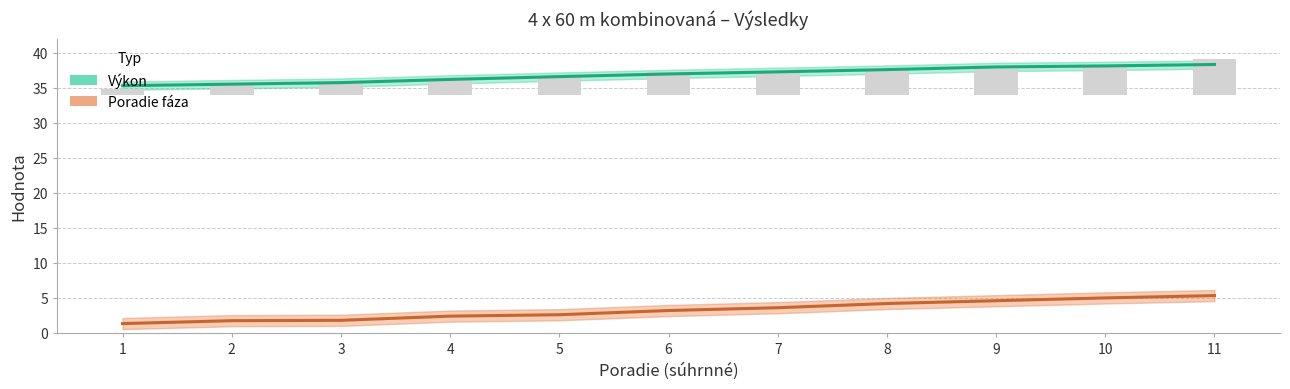

What is the difference between the maximum and minimum values in the Výkon (priemer) series?

3.0